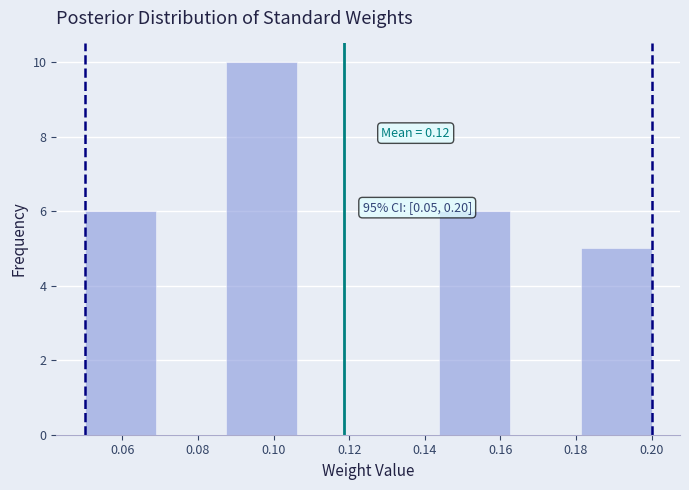

Which range on the x-axis has the tallest bar?

0.088 to 0.106